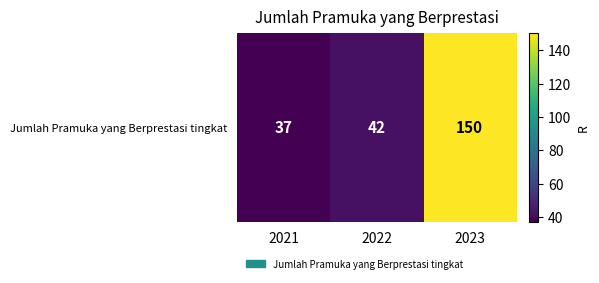

Reading left to right, extract all data points from this chart.

2021=37	2022=42	2023=150